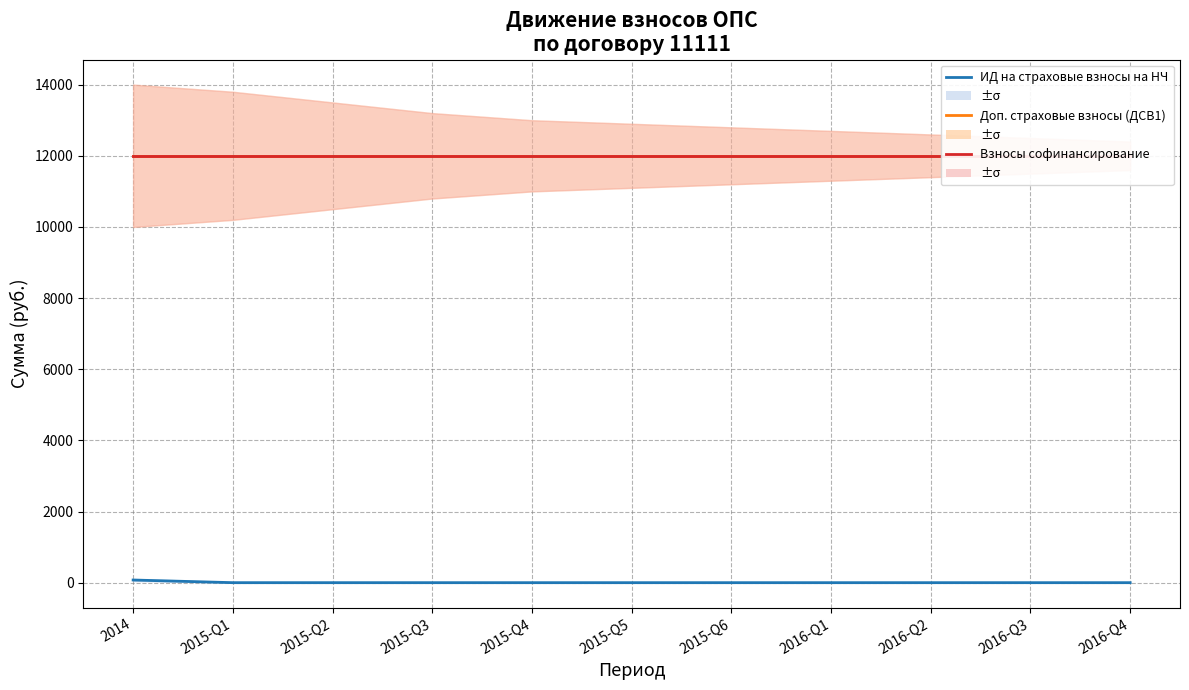

What is the minimum value for Доп. страховые взносы (ДСВ1)?

12000.0